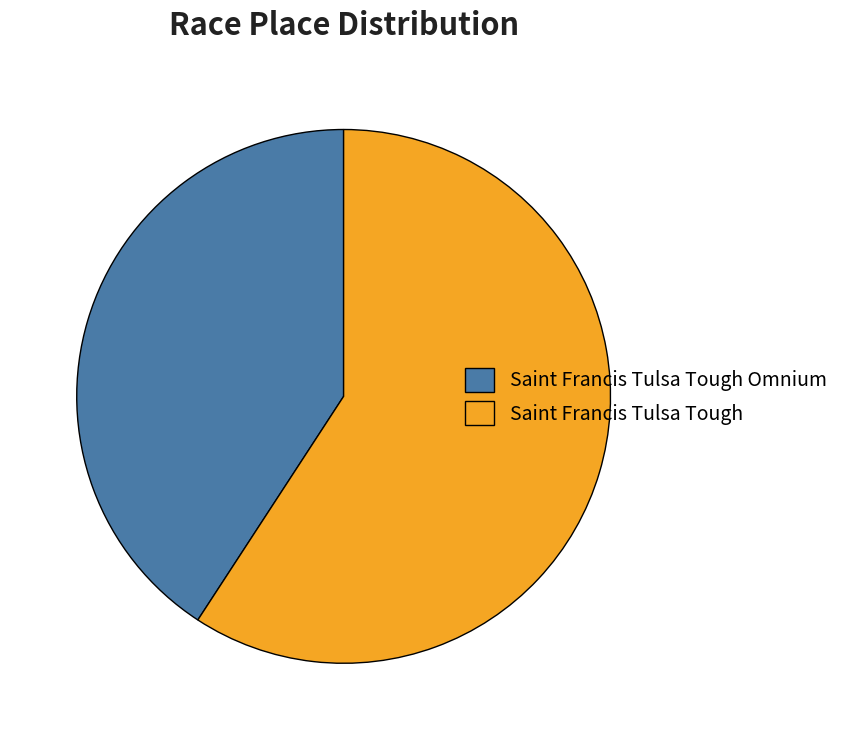

Do Saint Francis Tulsa Tough Omnium and Saint Francis Tulsa Tough together represent more than half of the pie?

Yes